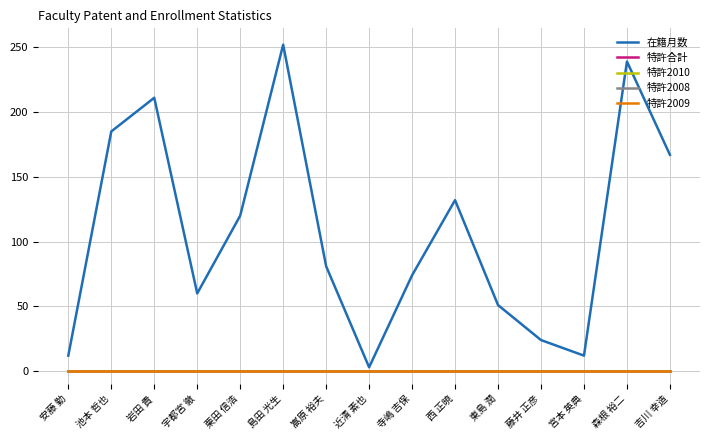

Reading left to right, transcribe all the data shown in this chart.

在籍月数: 安藤 勤=12	池本 哲也=185	岩田 貴=211	宇都宮 徹=60	栗田 信浩=120	島田 光生=252	嵩原 裕夫=81	近清 素也=3	寺嶋 吉保=74	西 正暁=132	東島 潤=51	藤井 正彦=24	宮本 英典=12	森根 裕二=239	吉川 幸造=167
特許合計: 安藤 勤=0	池本 哲也=0	岩田 貴=0	宇都宮 徹=0	栗田 信浩=0	島田 光生=0	嵩原 裕夫=0	近清 素也=0	寺嶋 吉保=0	西 正暁=0	東島 潤=0	藤井 正彦=0	宮本 英典=0	森根 裕二=0	吉川 幸造=0
特許2010: 安藤 勤=0	池本 哲也=0	岩田 貴=0	宇都宮 徹=0	栗田 信浩=0	島田 光生=0	嵩原 裕夫=0	近清 素也=0	寺嶋 吉保=0	西 正暁=0	東島 潤=0	藤井 正彦=0	宮本 英典=0	森根 裕二=0	吉川 幸造=0
特許2008: 安藤 勤=0	池本 哲也=0	岩田 貴=0	宇都宮 徹=0	栗田 信浩=0	島田 光生=0	嵩原 裕夫=0	近清 素也=0	寺嶋 吉保=0	西 正暁=0	東島 潤=0	藤井 正彦=0	宮本 英典=0	森根 裕二=0	吉川 幸造=0
特許2009: 安藤 勤=0	池本 哲也=0	岩田 貴=0	宇都宮 徹=0	栗田 信浩=0	島田 光生=0	嵩原 裕夫=0	近清 素也=0	寺嶋 吉保=0	西 正暁=0	東島 潤=0	藤井 正彦=0	宮本 英典=0	森根 裕二=0	吉川 幸造=0